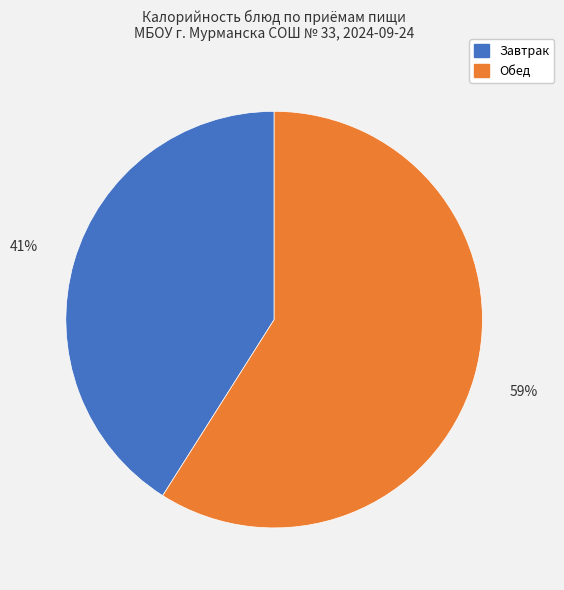

Is there a majority slice in this chart?

Yes